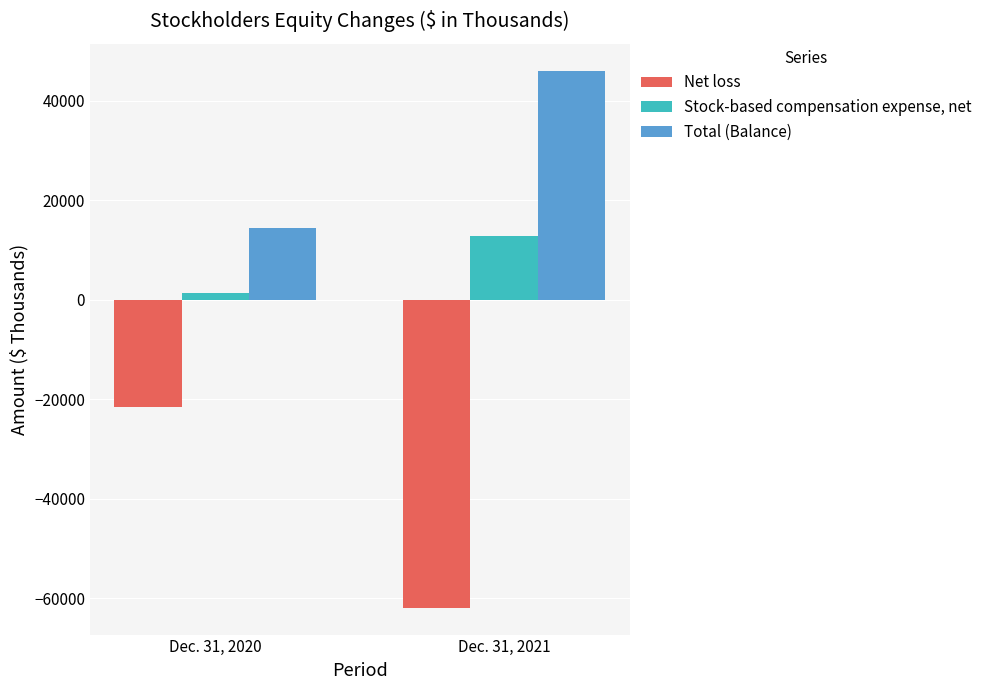

How many Net loss values are between -61933 and -21630?

2